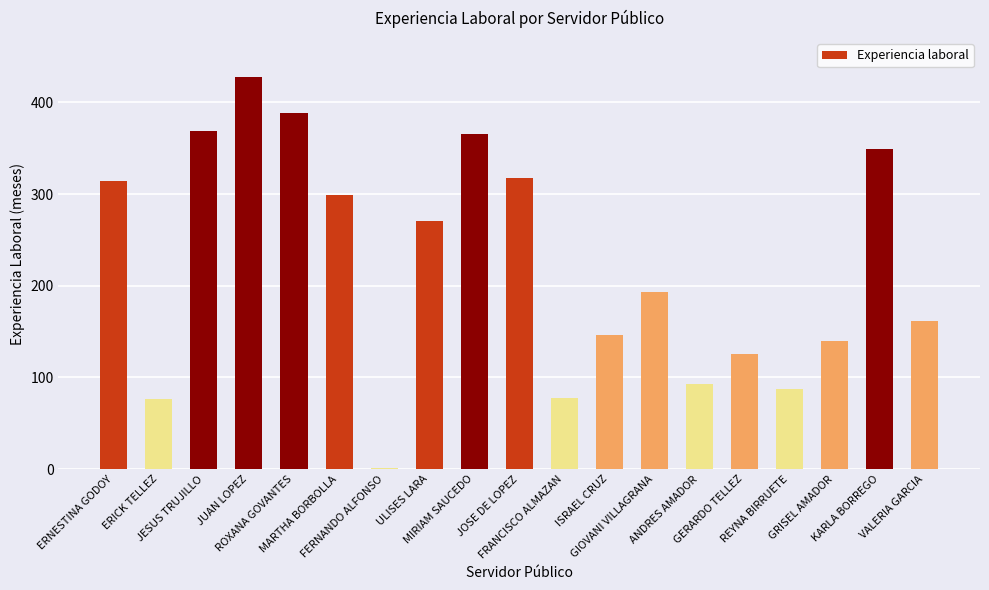

What is the greatest value displayed?

428